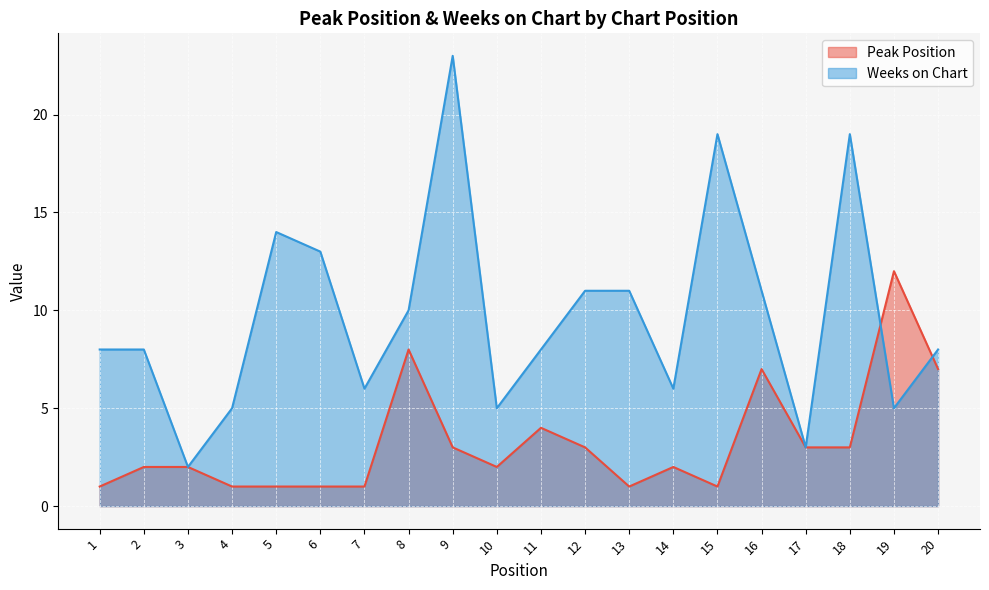

How many interior local peaks does the Peak Position series have?

5